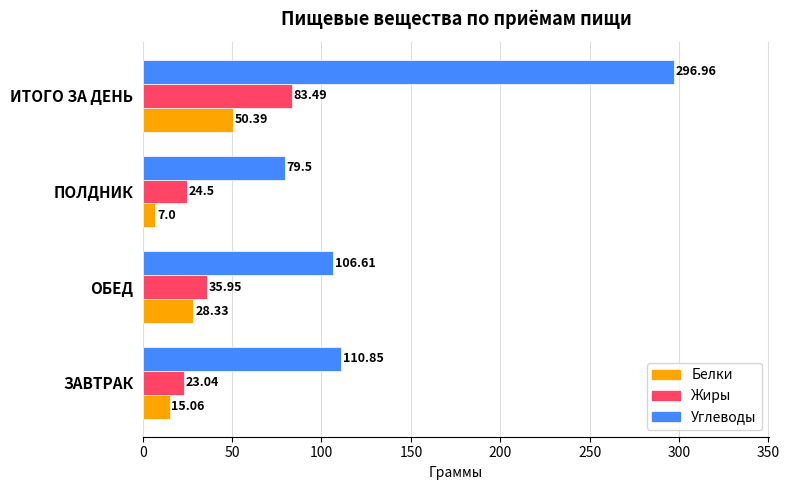

What is the average value of the Углеводы series?

148.5